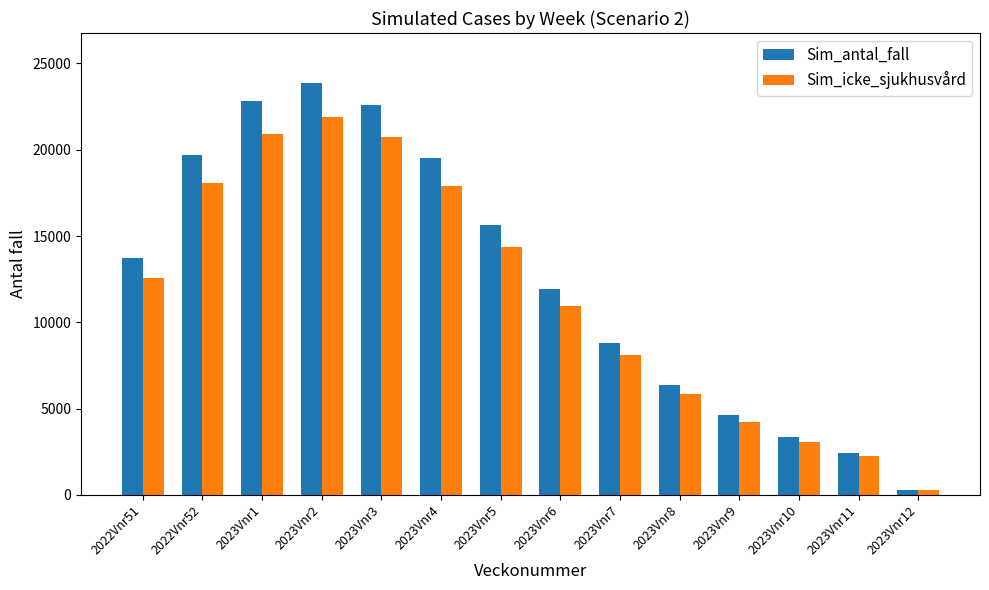

What is the label of the 11th bar from the right?

2023Vnr2